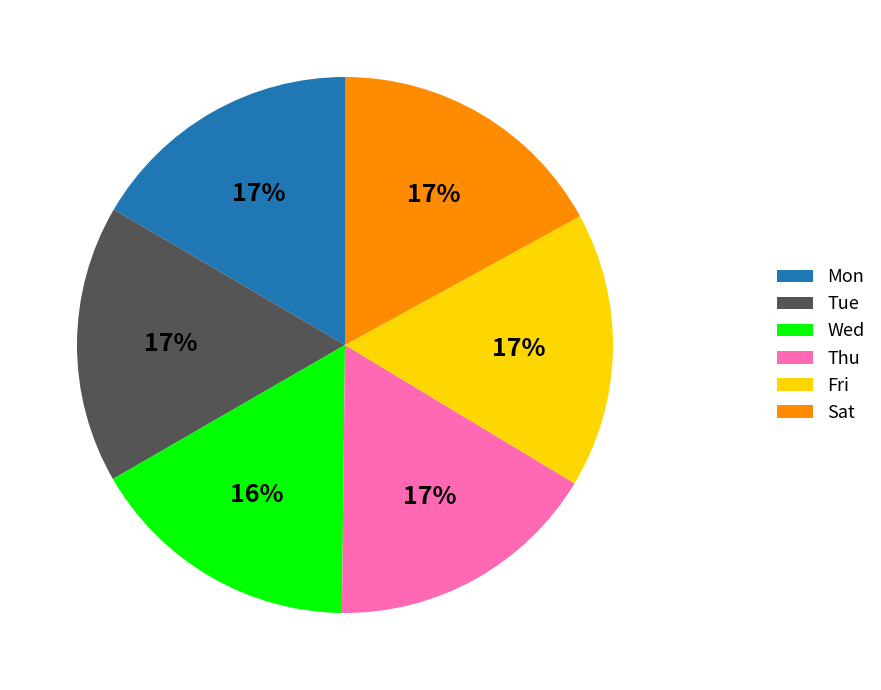

The Thu slice represents 8% of the pie. True or false?

False